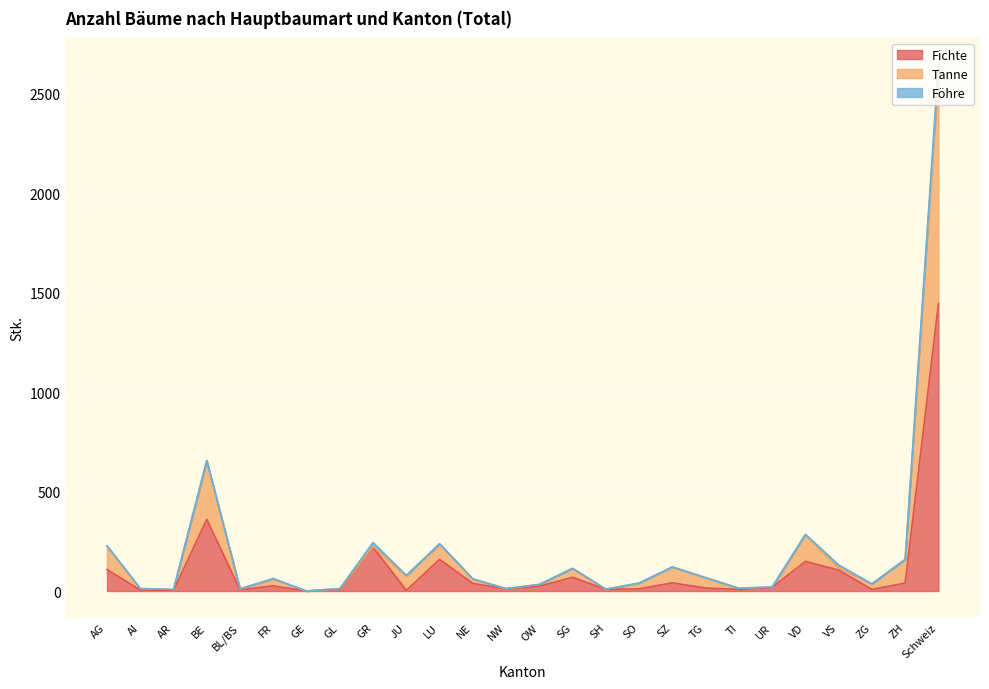

What is the total value across all series at AG?

227